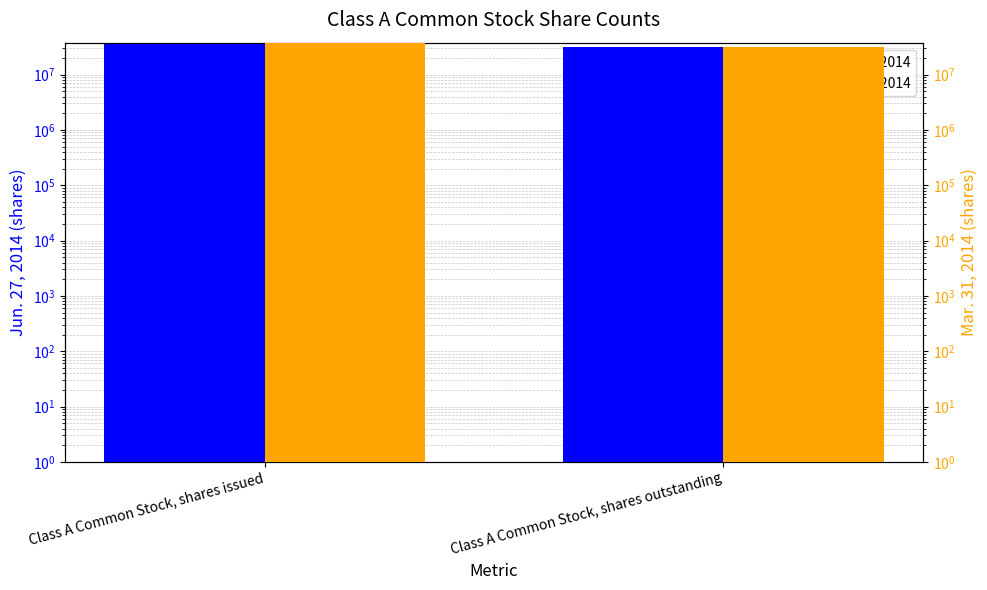

Is it true that Mar. 31, 2014 equals 37381413 at Class A Common Stock, shares issued?

True